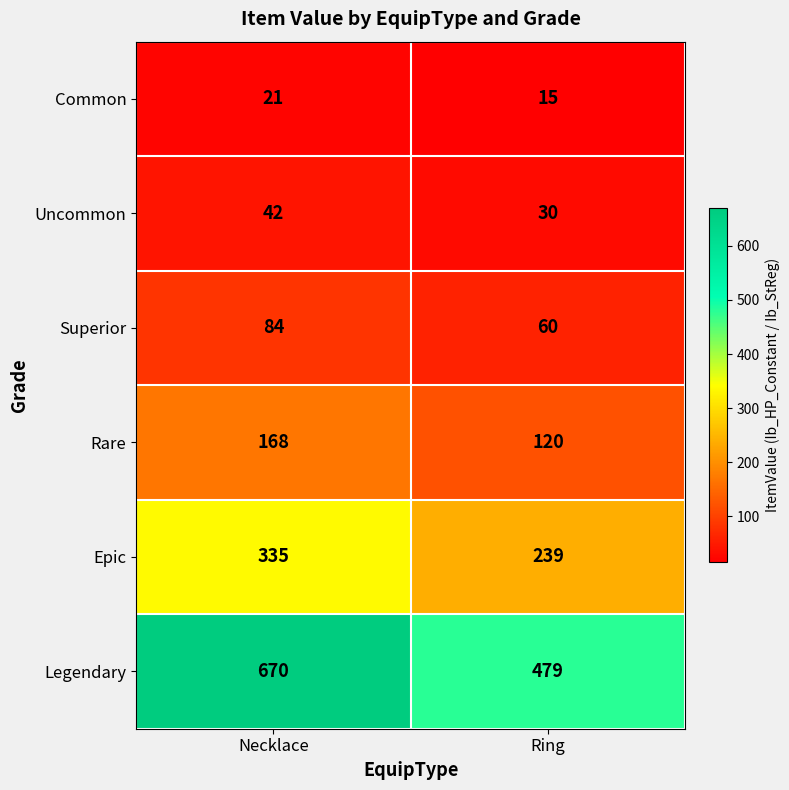

Which category has the highest value across all series?

Necklace